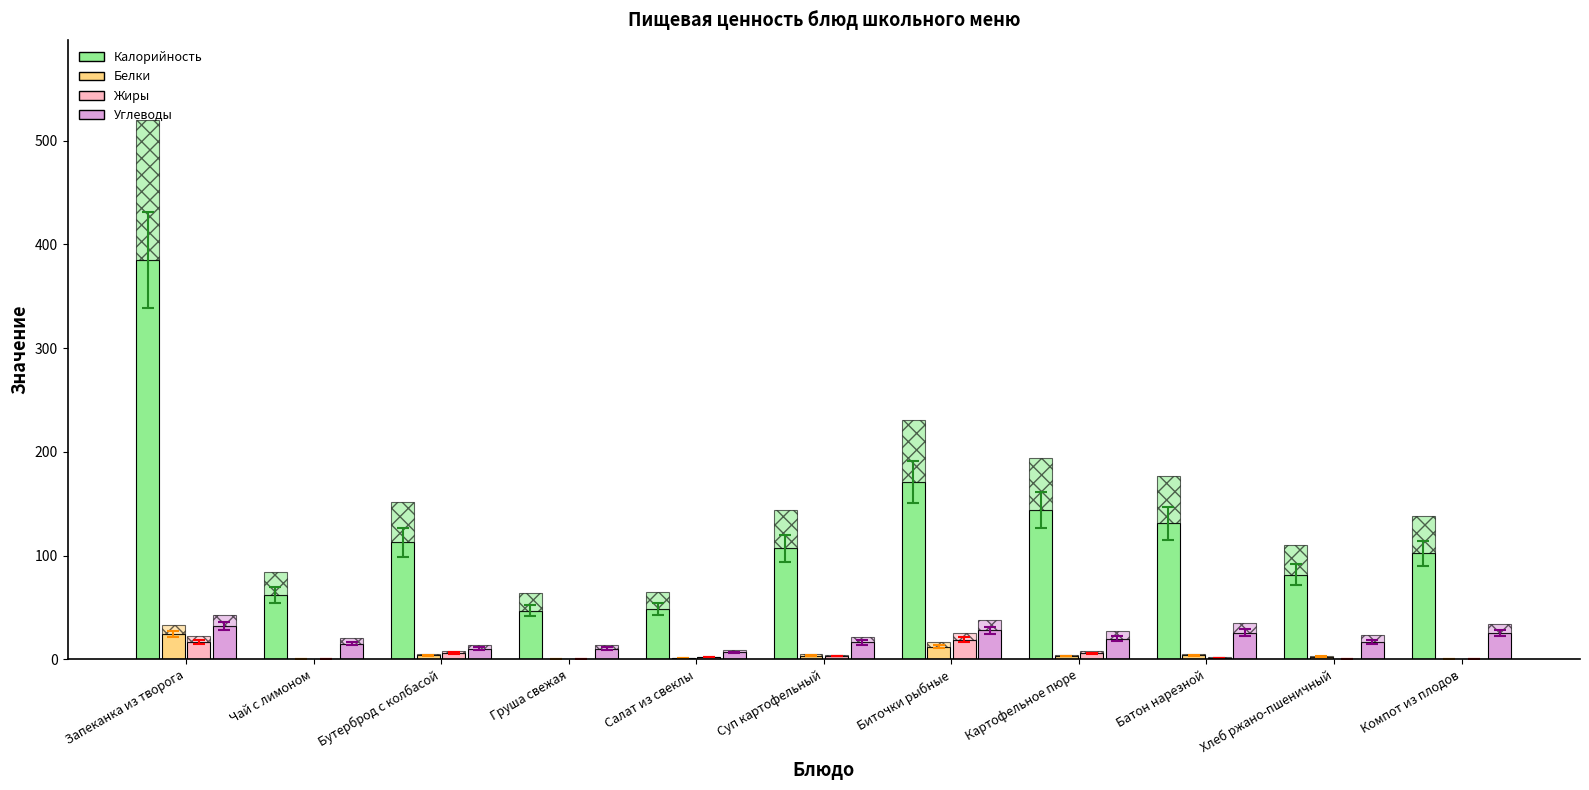

At which category does the chart reach its minimum across all series?

Чай с лимоном